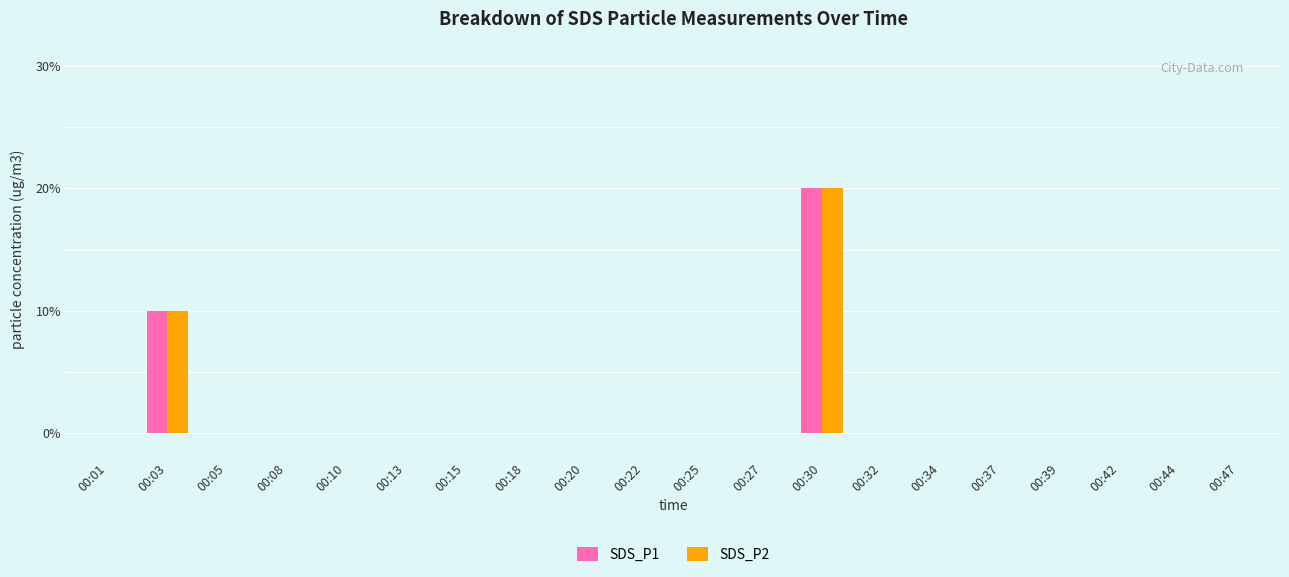

At how many categories does at least one series exceed 0?

2